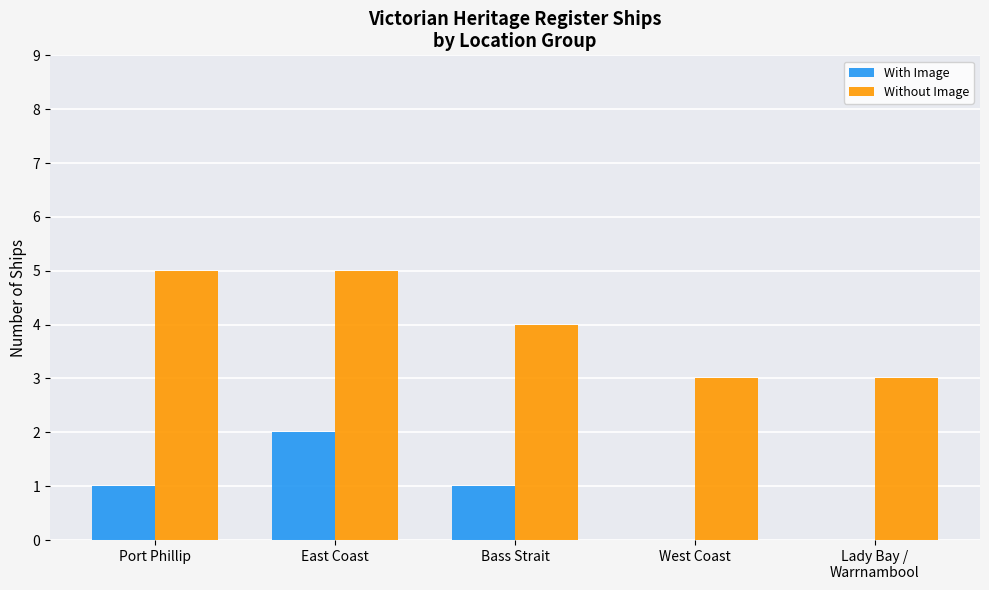

Read the Without Image value at Port Phillip.

5